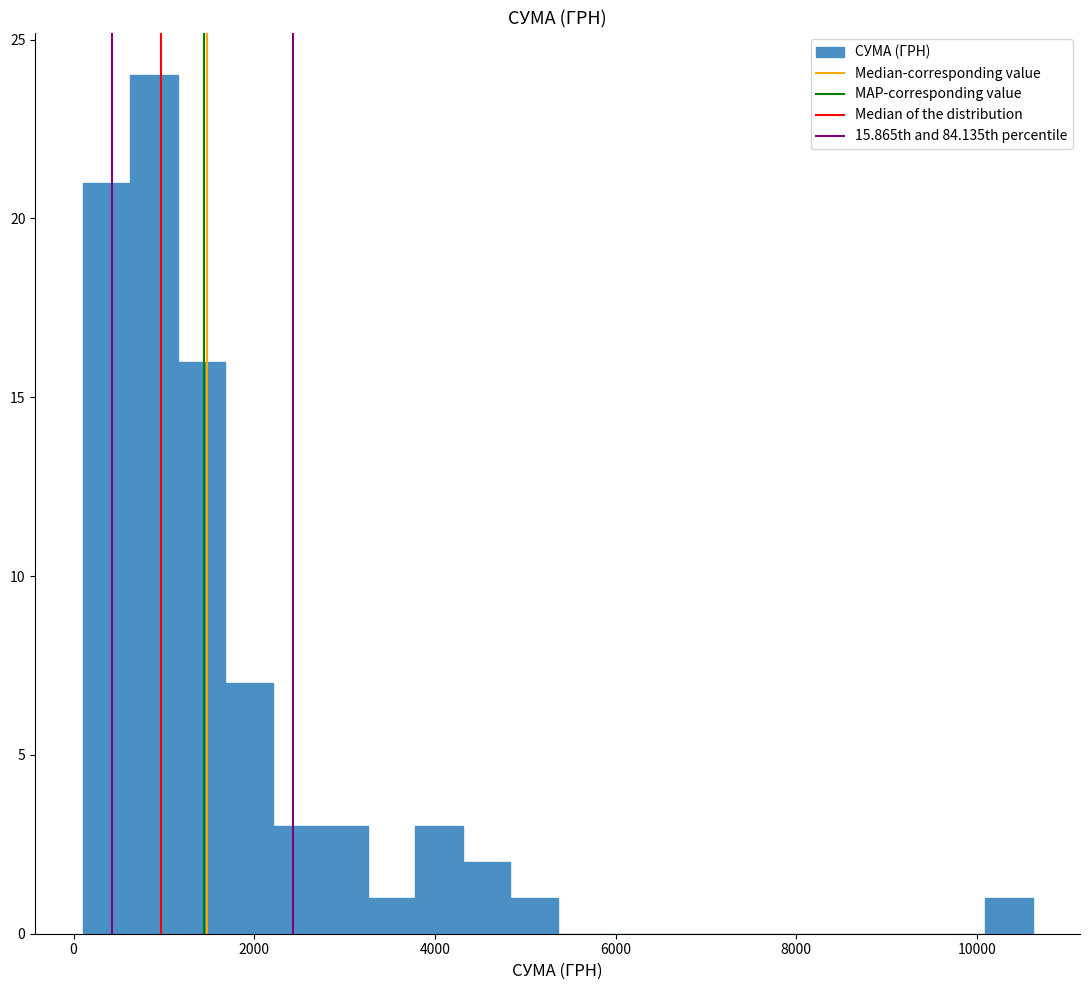

Read against the x-axis, roughly where is the centre of the tallest bar?

800